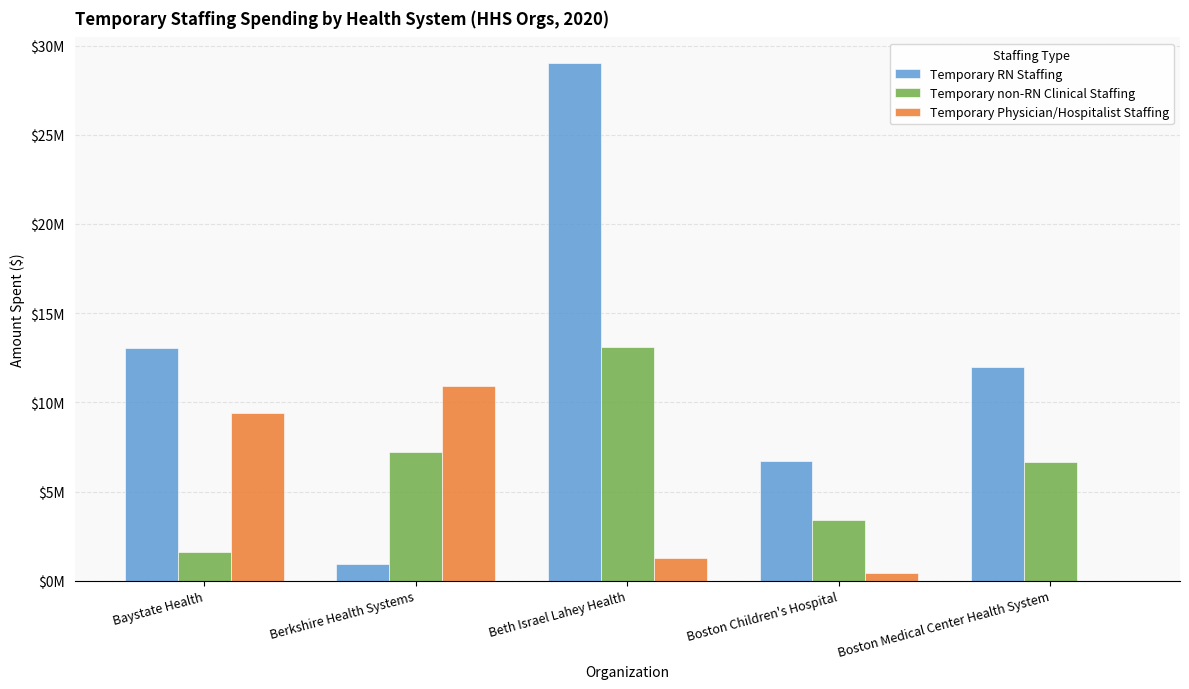

What are all the series names shown in the legend?

Temporary RN Staffing, Temporary non-RN Clinical Staffing, Temporary Physician/Hospitalist Staffing